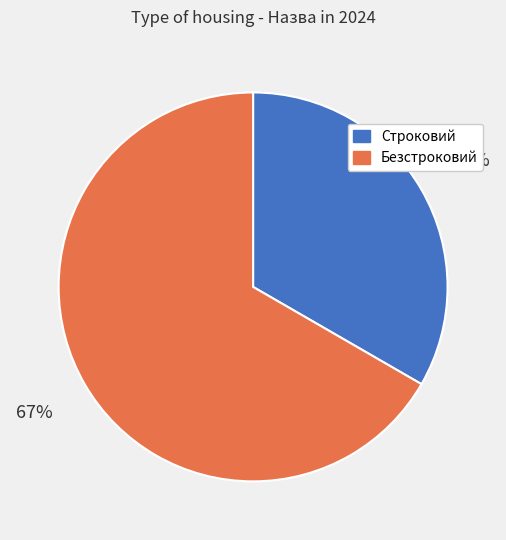

To the nearest percent, what percentage of the pie is Безстроковий?

67%